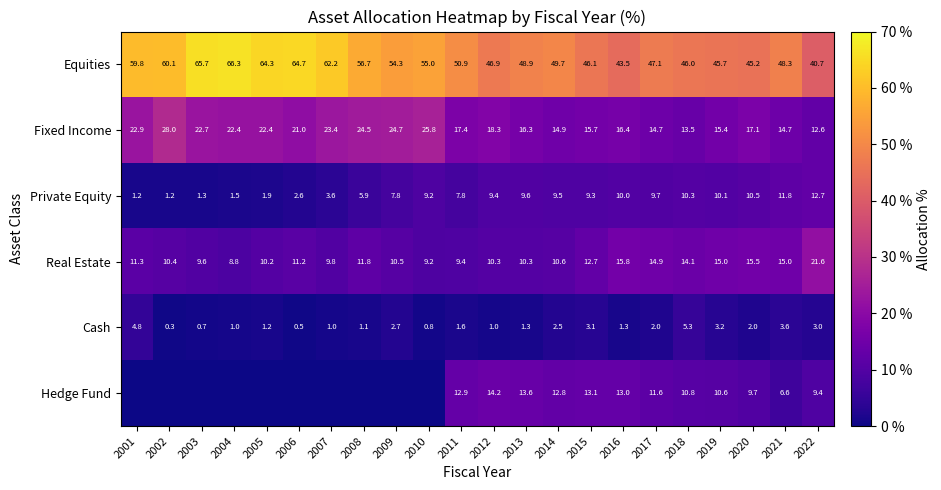

True or false: Fixed Income has a value of 13.5 at 2018.

True